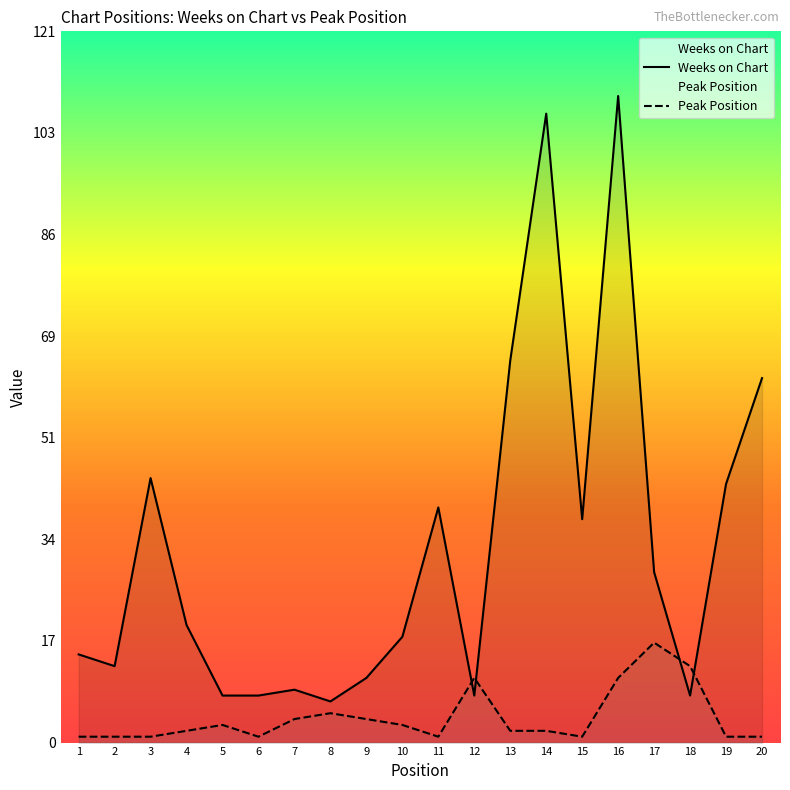

Rank the series at 10 from highest to lowest value.

Weeks on Chart, Peak Position